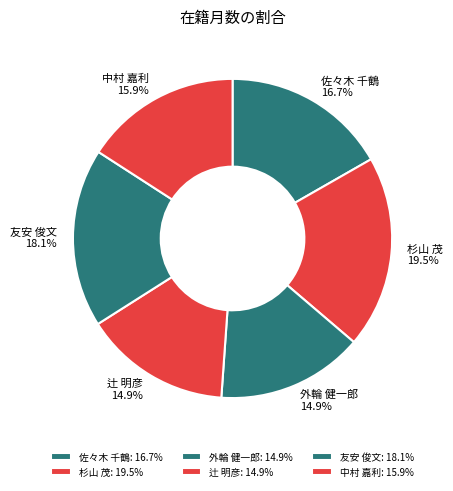

Is there any slice that represents more than half of the pie?

No